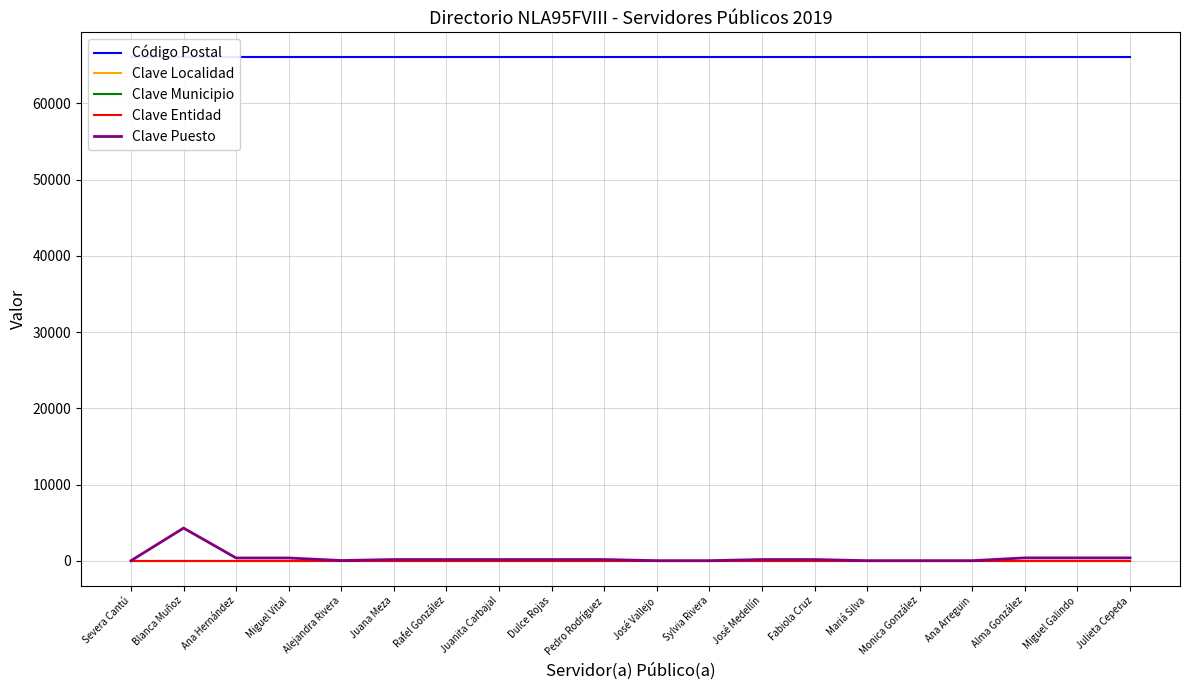

Where does the Clave Puesto series first go above 171?

Blanca Muñoz